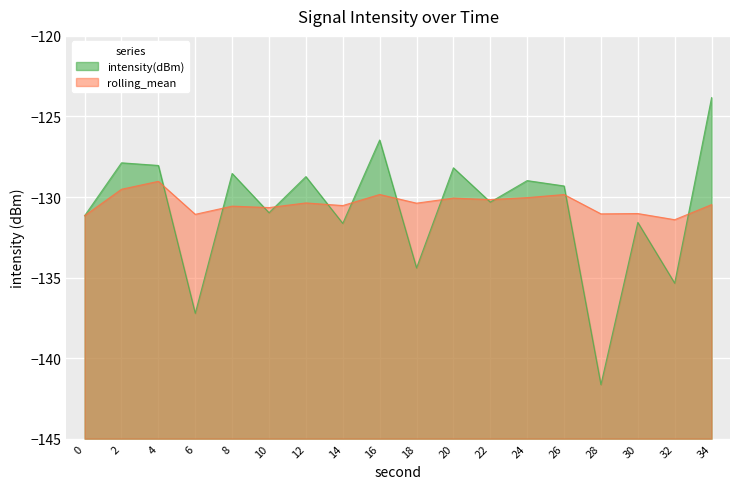

Which series has the largest range (max minus min)?

intensity(dBm)